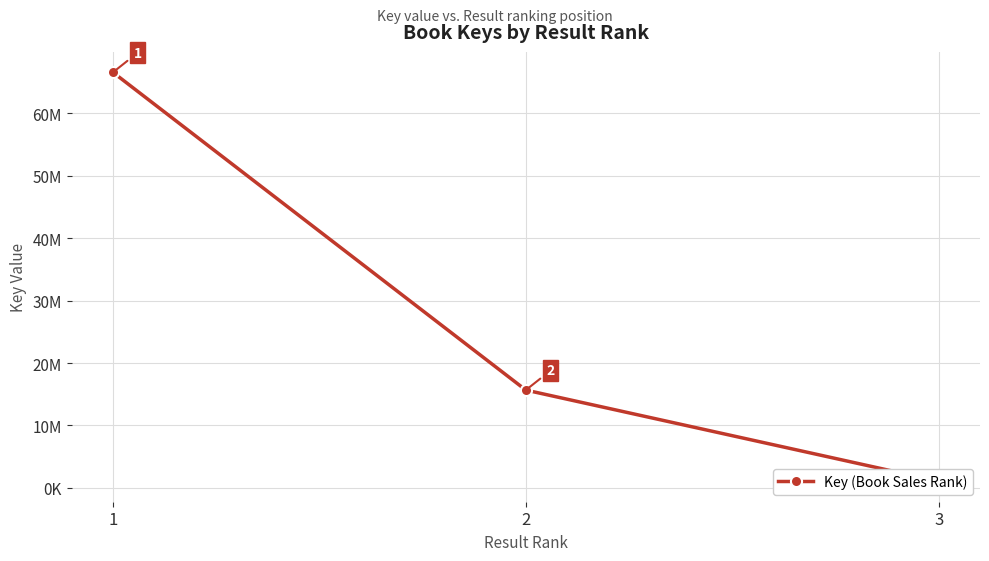

List the labels in order of value, smallest first.

3, 2, 1